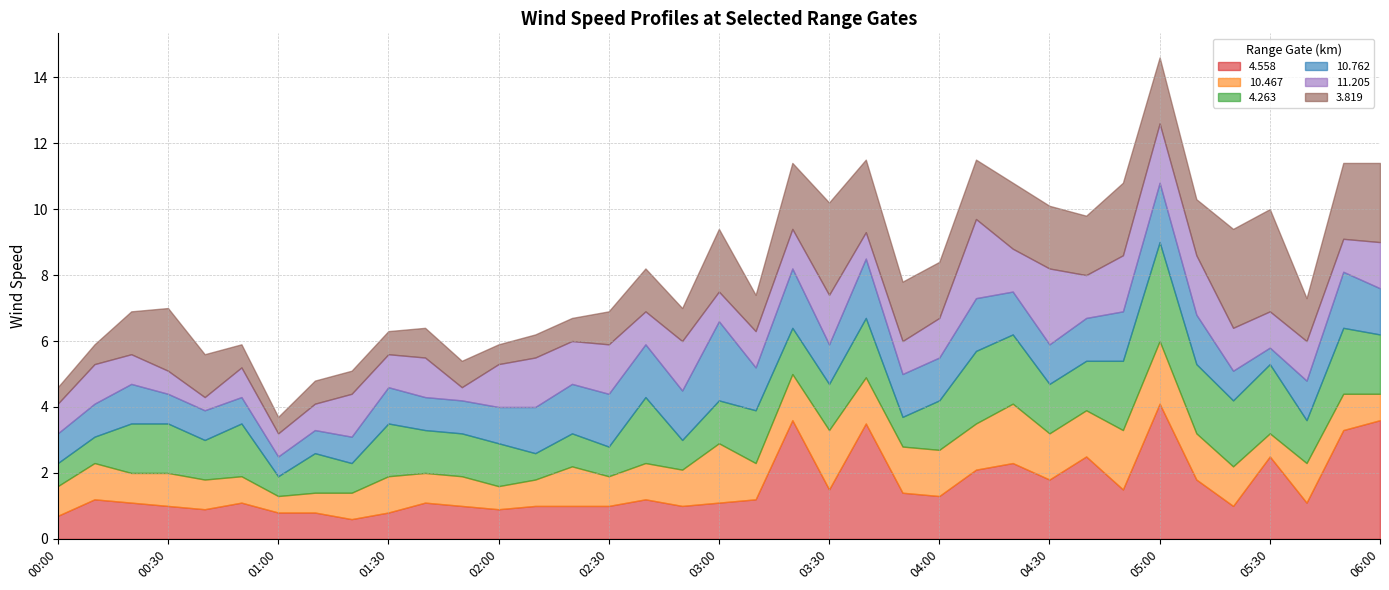

Which series ends up on top after the final intersection of   4.558 and   3.819?

  4.558